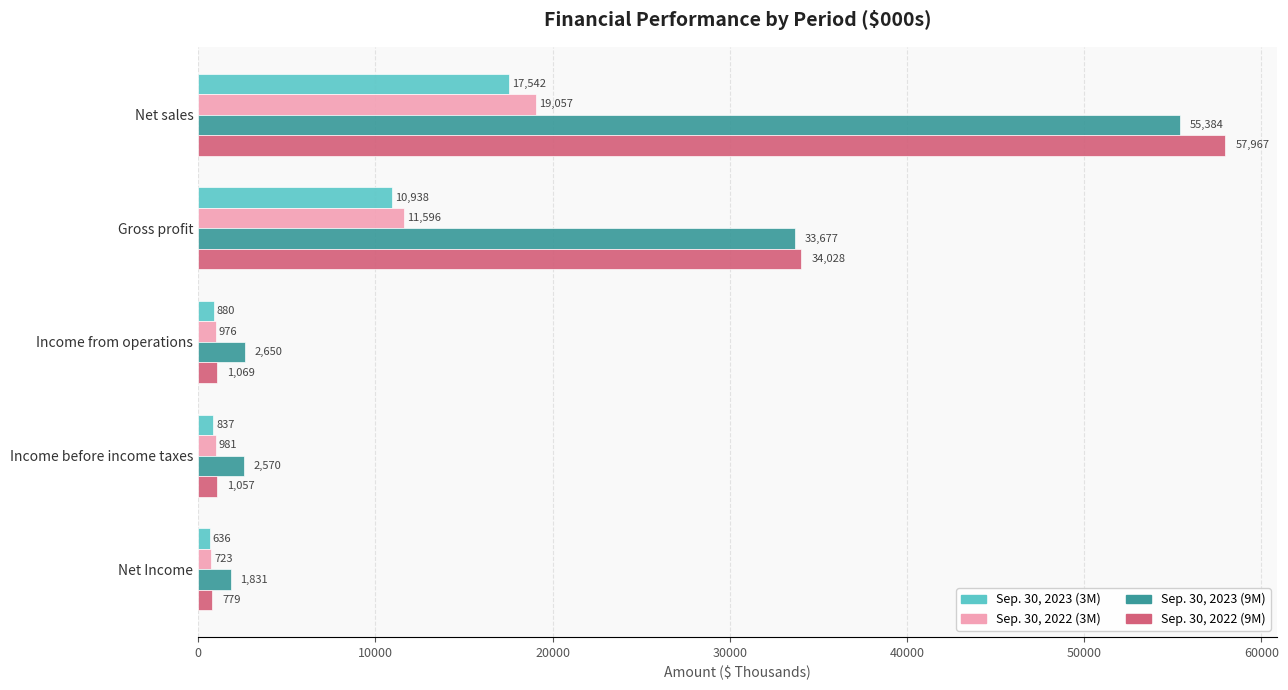

What are all the series names shown in the legend?

Sep. 30, 2023 (3M), Sep. 30, 2022 (3M), Sep. 30, 2023 (9M), Sep. 30, 2022 (9M)